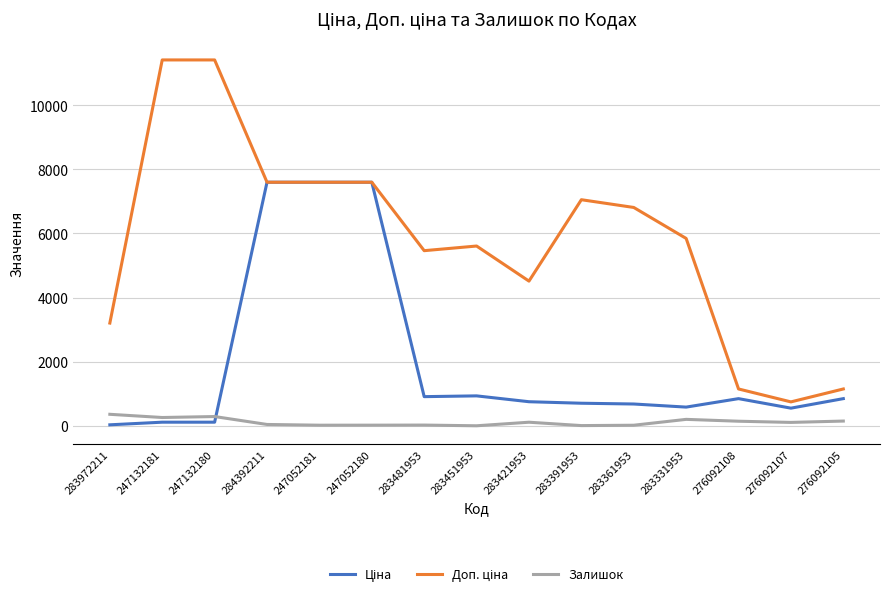

True or false: Залишок has a value of 144.0 at 276092108.

True